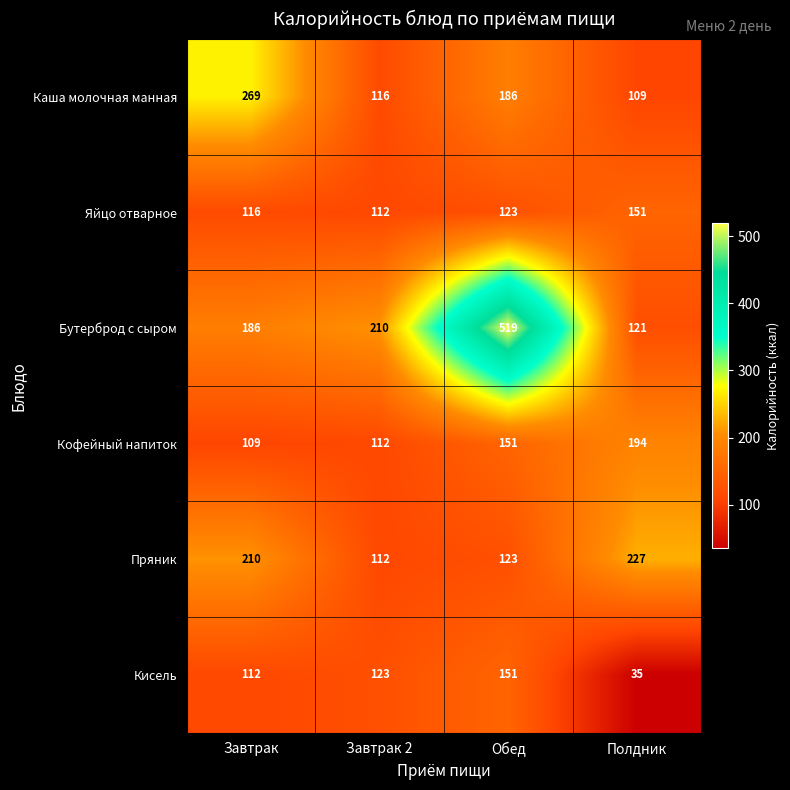

At which category does the chart reach its peak across all series?

Обед